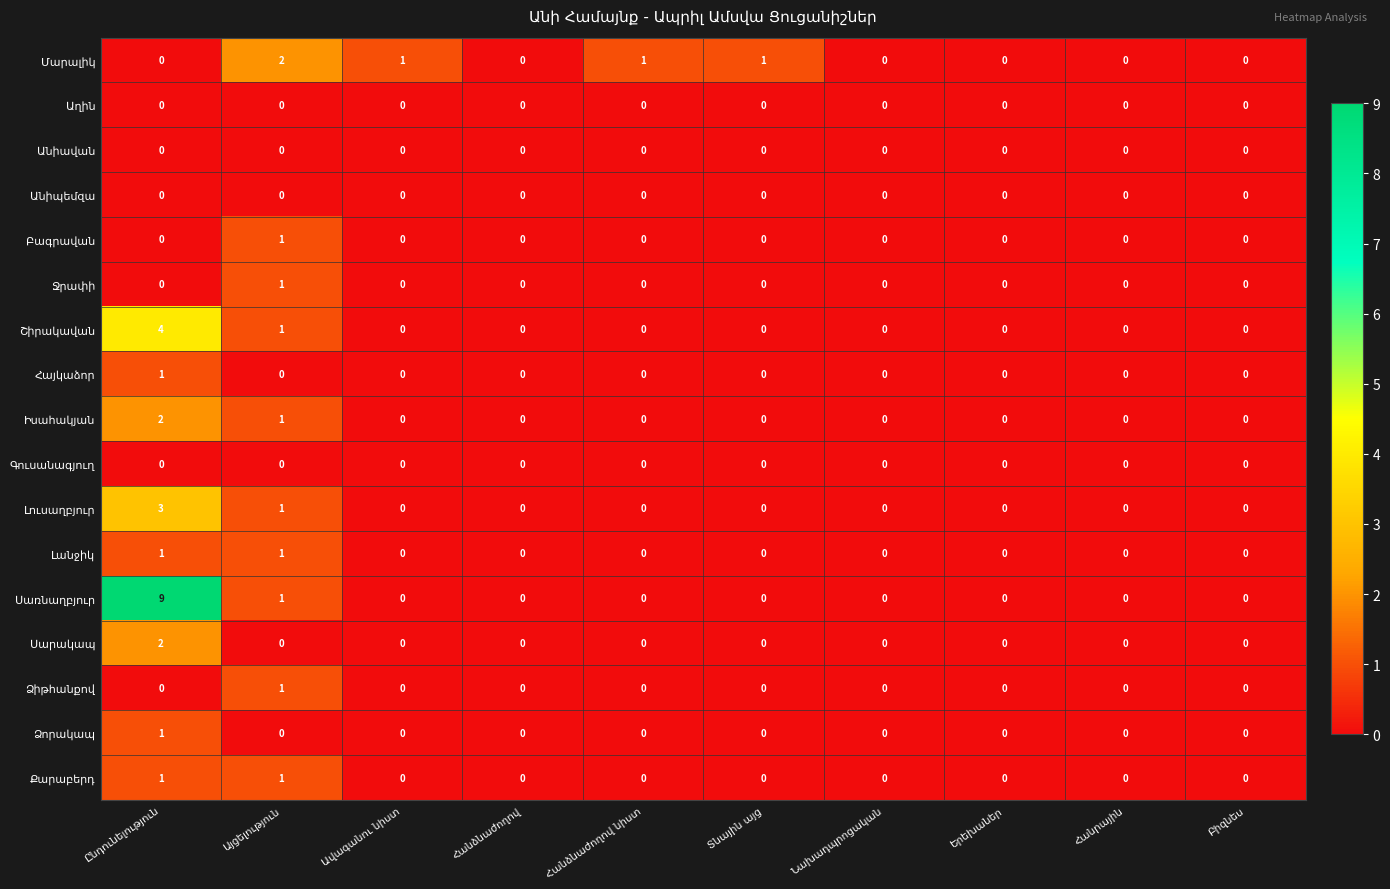

Count the number of categories in the chart.

10